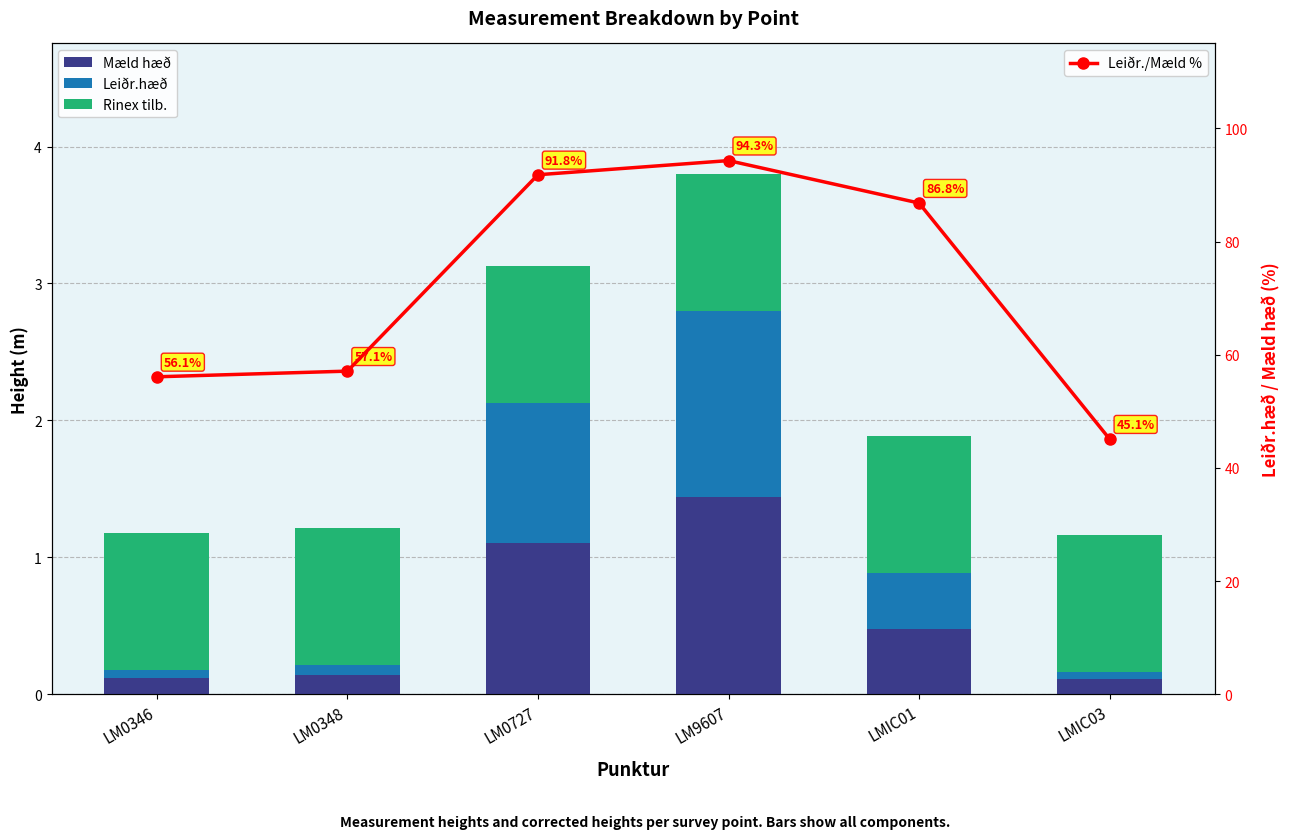

What is the smallest value displayed?

0.1